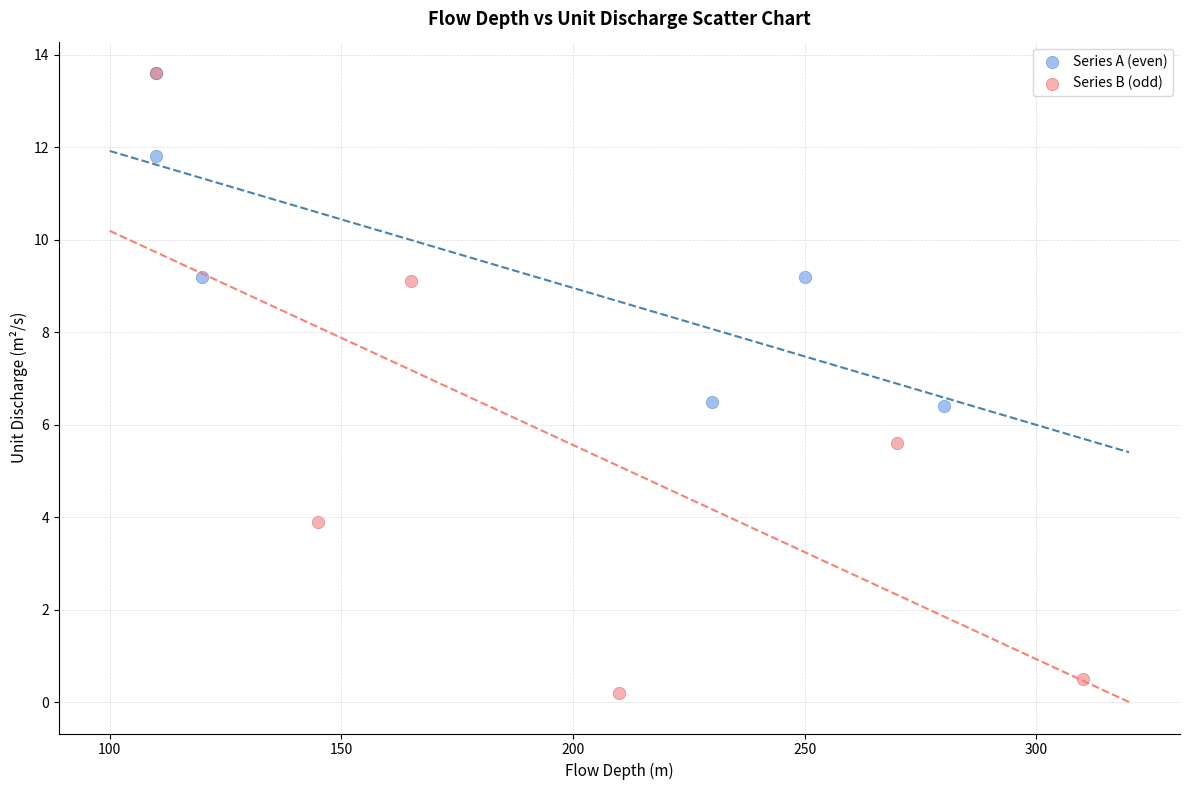

Which series has the largest Y range (max minus min)?

Series B (odd)